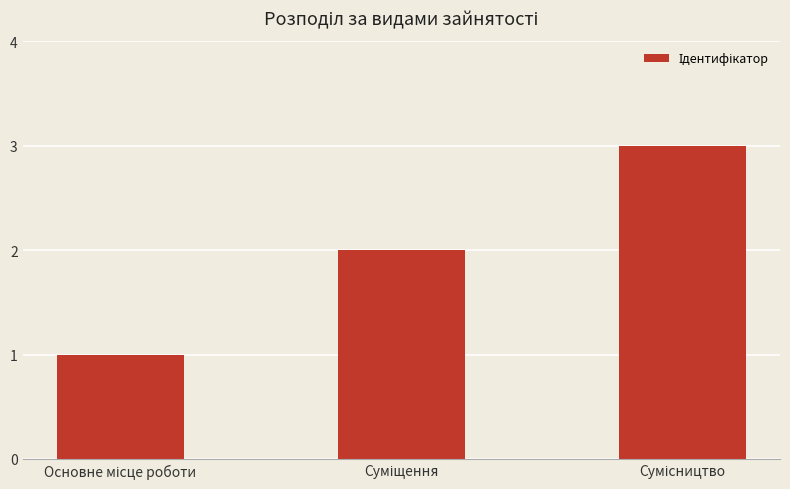

What is the smallest value displayed?

1